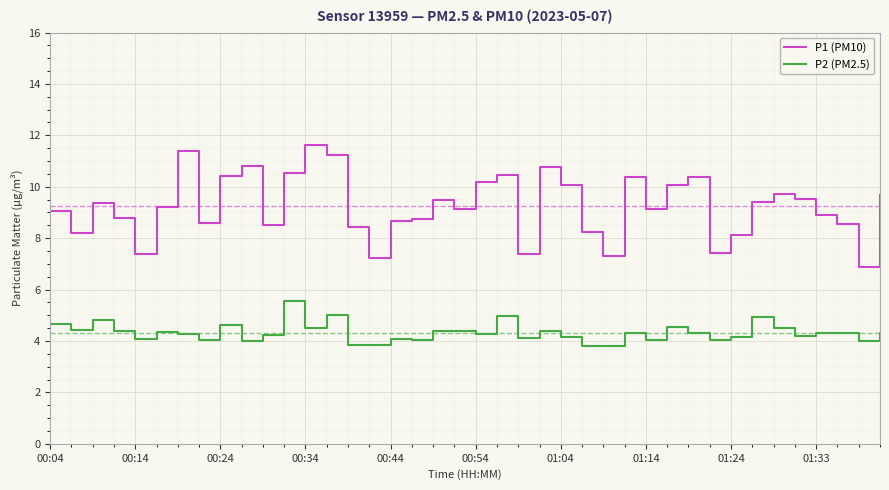

What is the smallest value displayed?

3.8